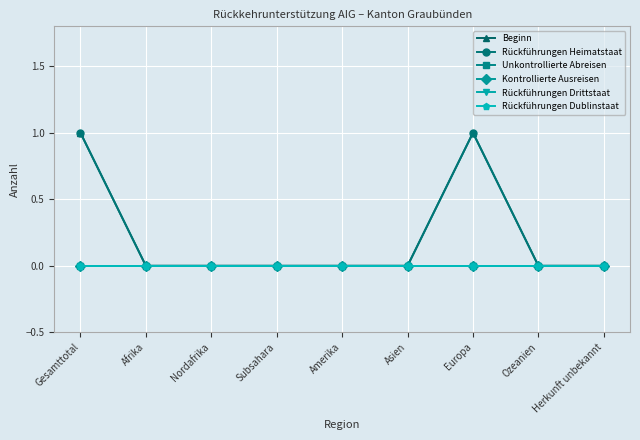

The value of Rückführungen Drittstaat at Afrika is 0. True or false?

True